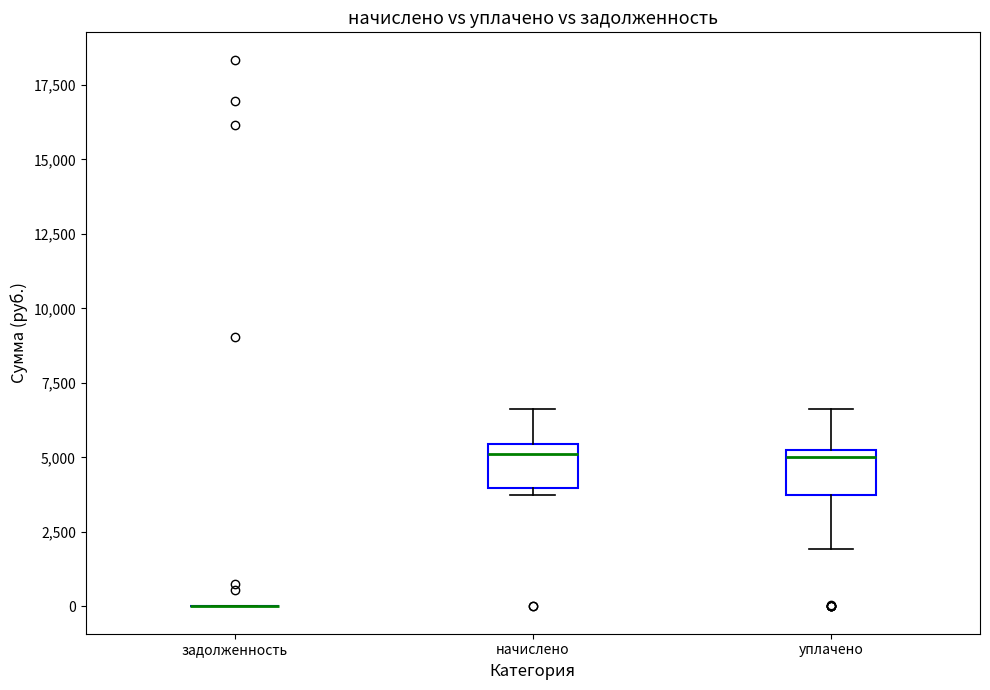

Reading left to right, transcribe this box plot: for each box, give where its median line is, the range the box spans, and where its two whiskers end, as read against the y-axis. The values are not printed on the chart, so give them approximately, as read against the axis.

задолженность: box collapsed to a line at 0, whiskers 0 to 0
начислено: median 5000, box 4000 to 5500, whiskers 4000 (just below the box's lower edge) to 6500
уплачено: median 5000, box 4000 to 5500, whiskers 2000 to 6500